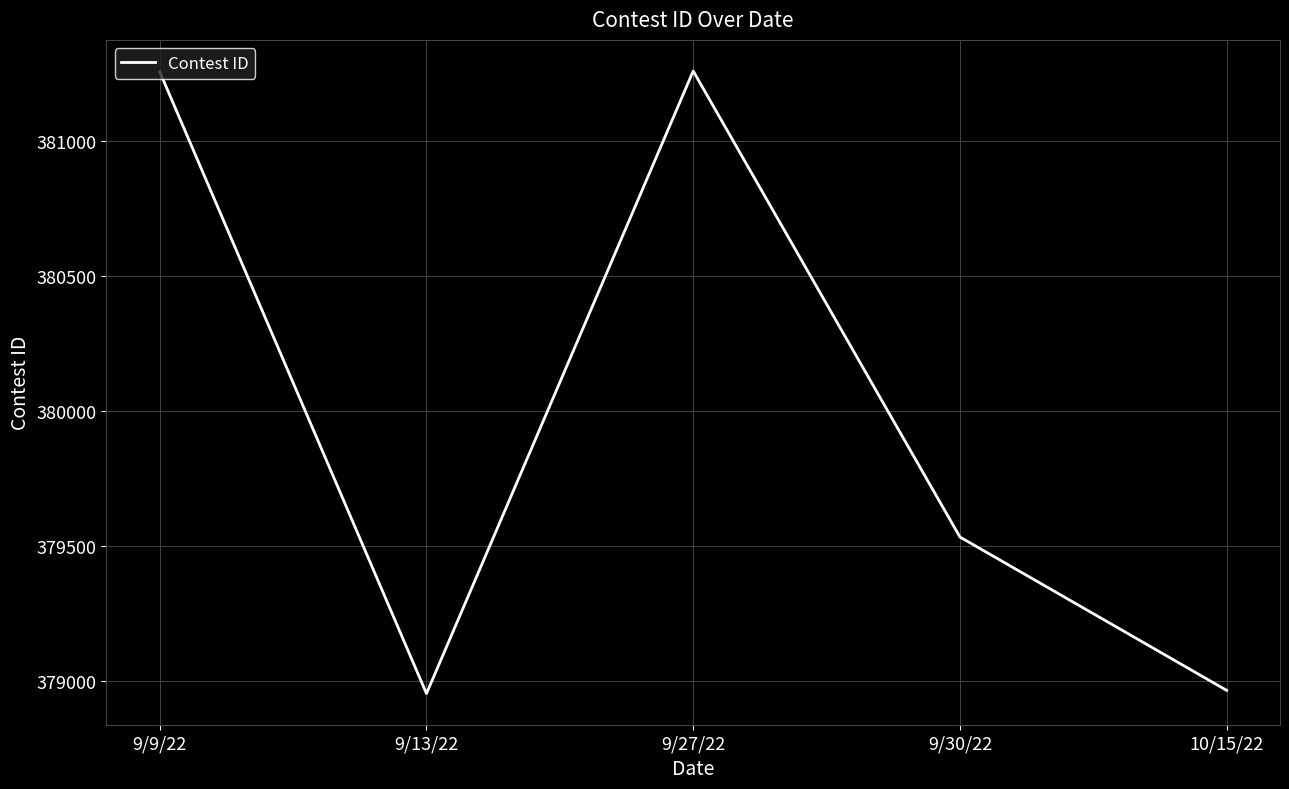

Where is the first local minimum?

9/13/22